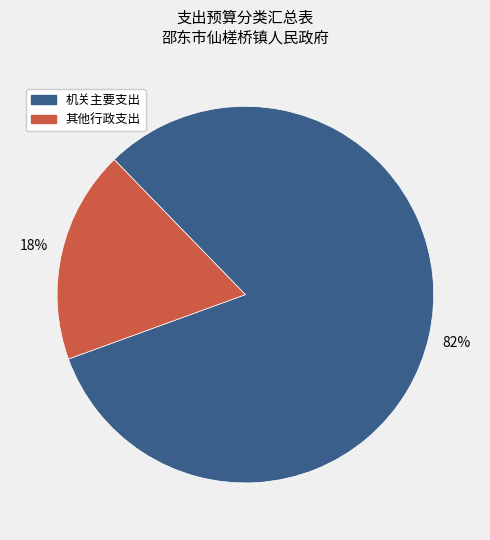

Is there a majority slice in this chart?

Yes